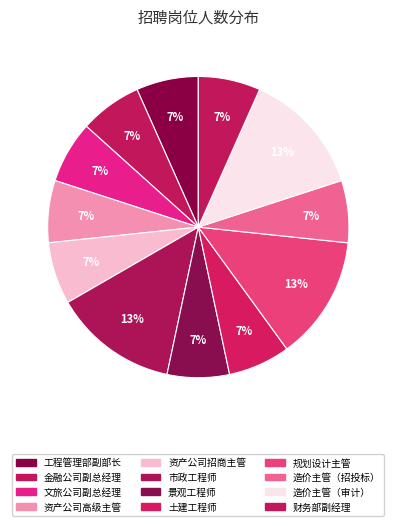

Count the number of slices in the pie.

12